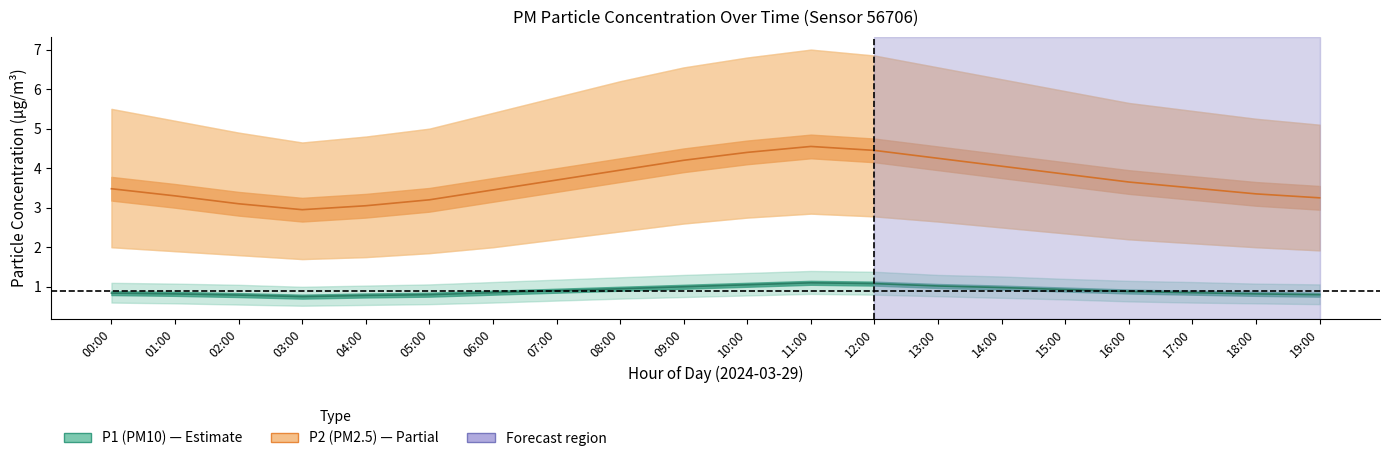

Is the value of P1_hi at 16:00 greater than the value of P2 at 18:00?

No